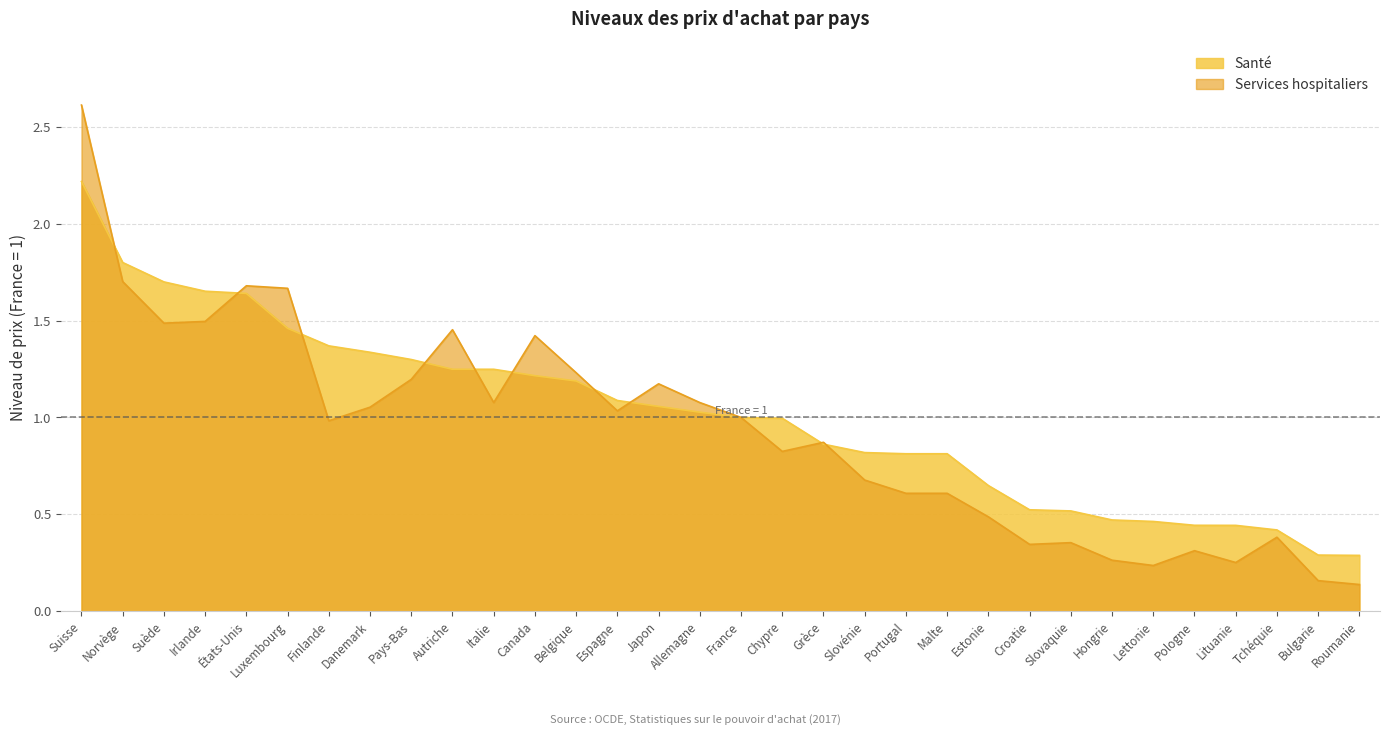

Reading right to left, transcribe all the data shown in this chart.

Santé: 0.3	0.3	0.4	0.4	0.4	0.5	0.5	0.5	0.5	0.6	0.8	0.8	0.8	0.9	1.0	1.0	1.0	1.1	1.1	1.2	1.2	1.2	1.2	1.3	1.3	1.4	1.5	1.6	1.7	1.7	1.8	2.2
Services hospitaliers: 0.1	0.2	0.4	0.3	0.3	0.2	0.3	0.4	0.3	0.5	0.6	0.6	0.7	0.9	0.8	1.0	1.1	1.2	1.0	1.2	1.4	1.1	1.5	1.2	1.1	1.0	1.7	1.7	1.5	1.5	1.7	2.6